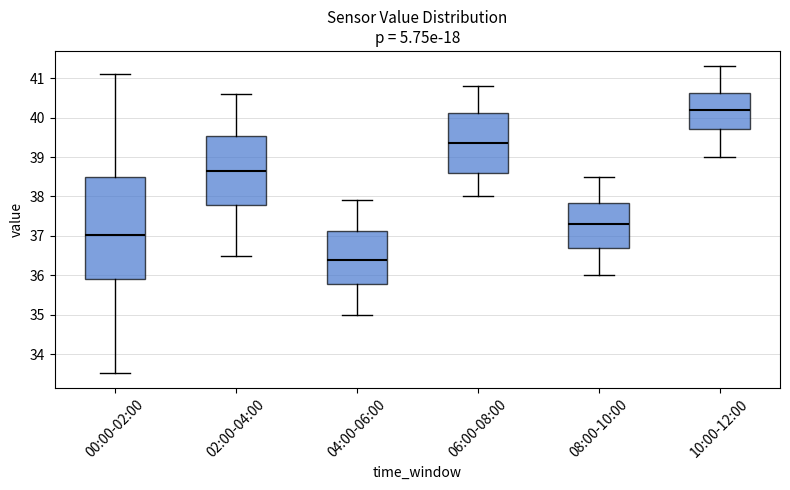

Where does the median line of the box for 06:00-08:00 sit on the y-axis? The values are not printed on the chart, so give them approximately, as read against the axis.

39.4